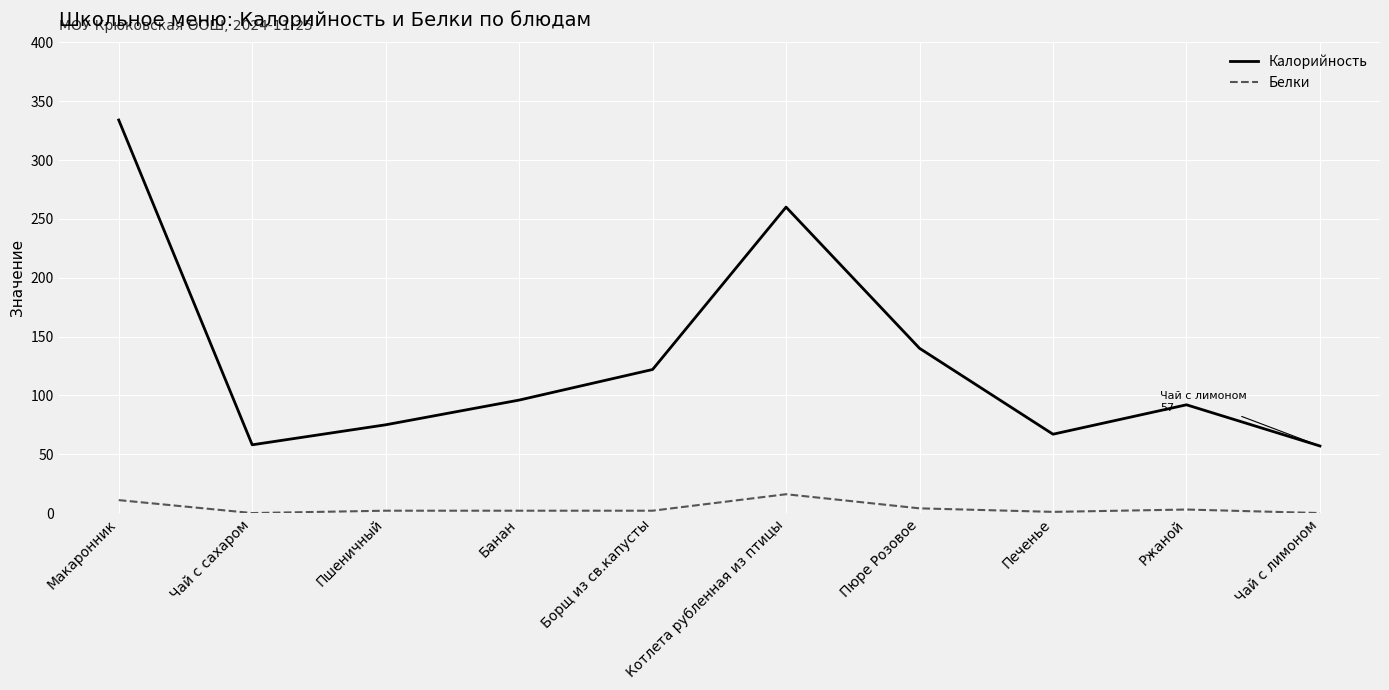

The Калорийность series shows 58 at Чай с сахаром. True or false?

True